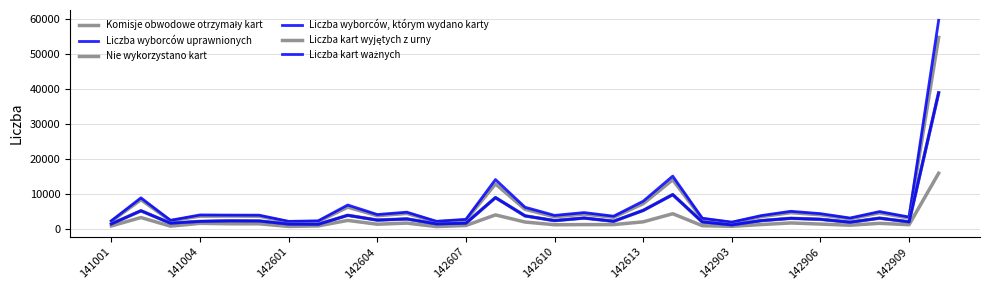

How many lines are shown in the chart?

6